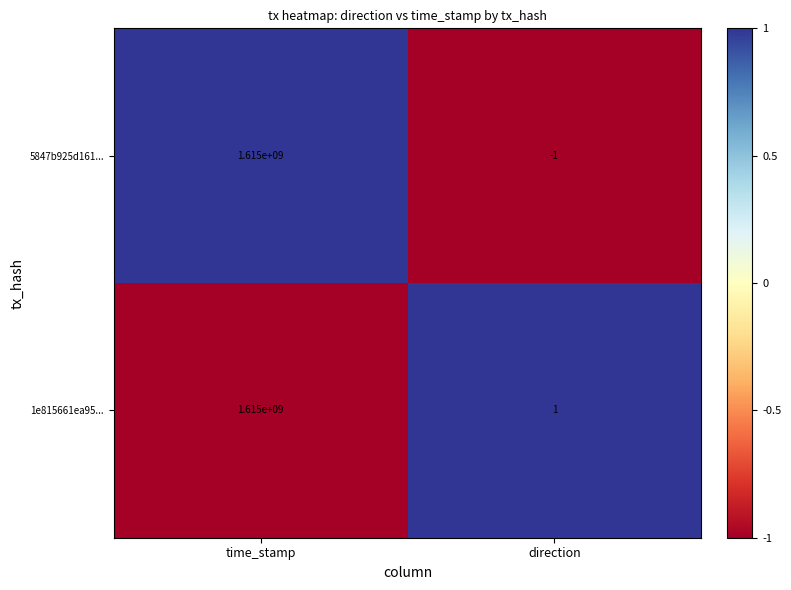

How many series are shown in this chart?

2